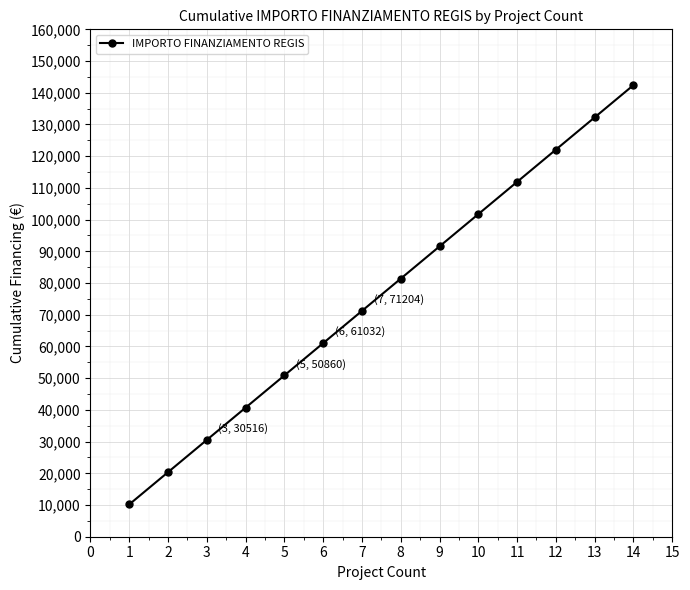

What is the average value?

76290